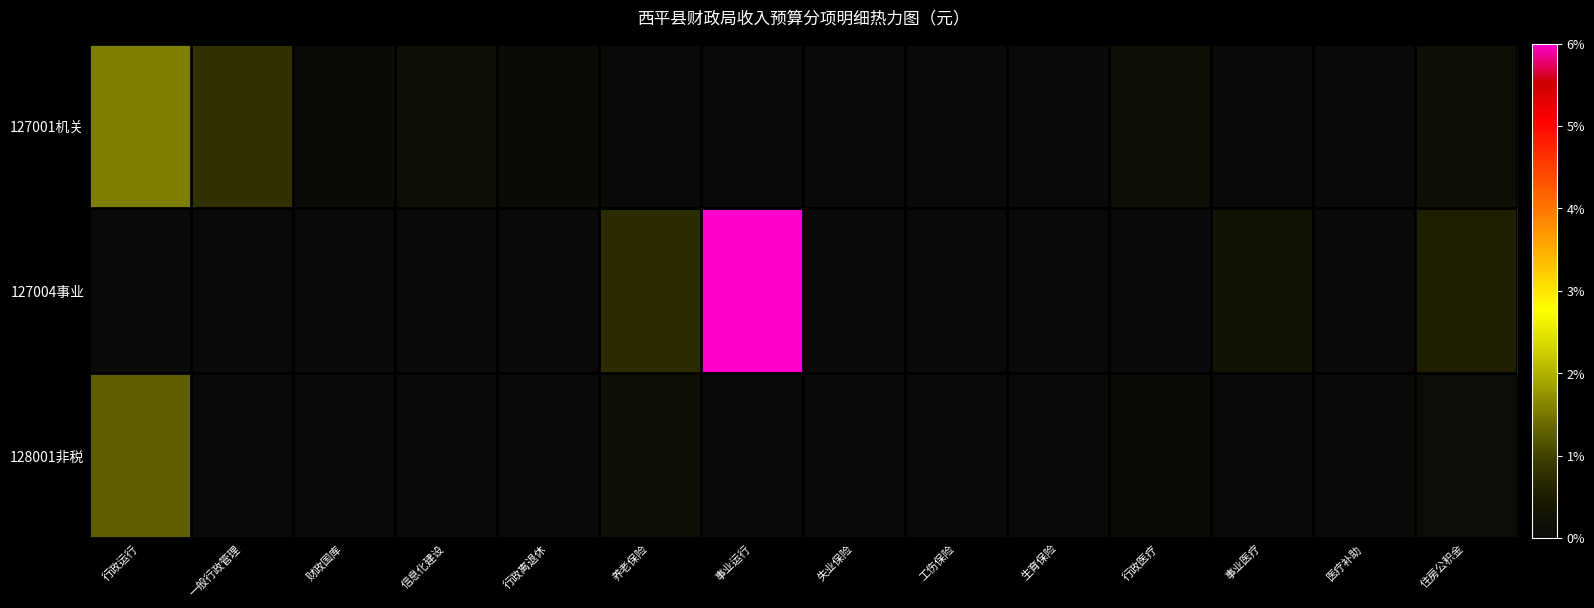

What is the maximum value shown in the chart?

10363659